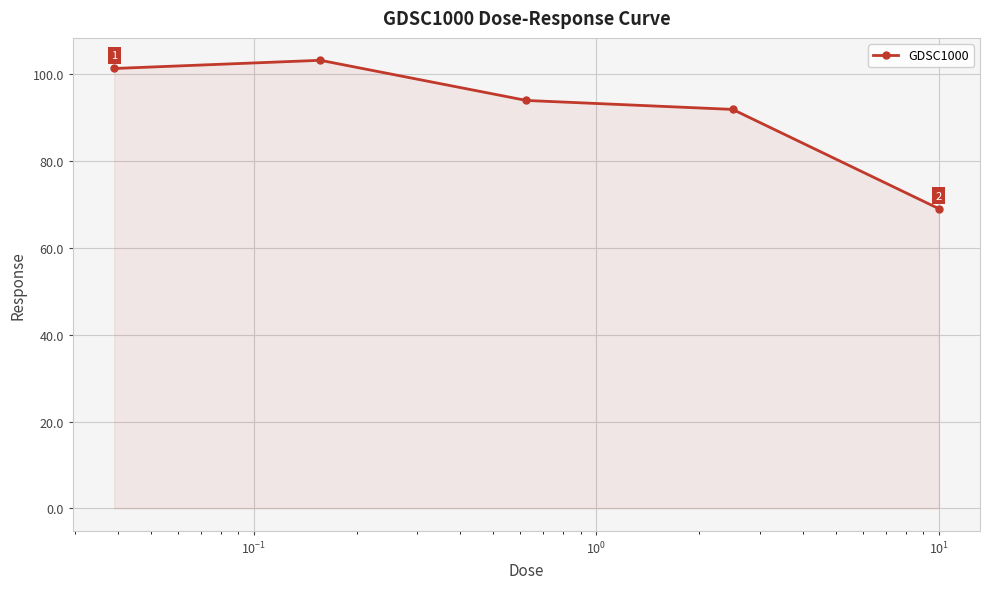

How many lines are shown in the chart?

1